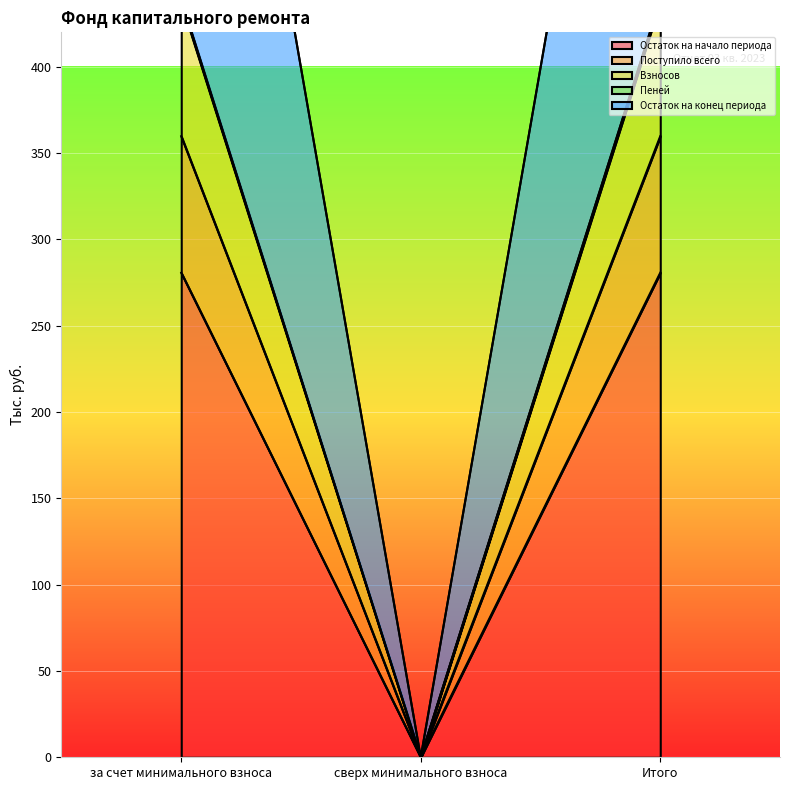

At which label does Остаток на конец периода reach its peak?

за счет минимального взноса